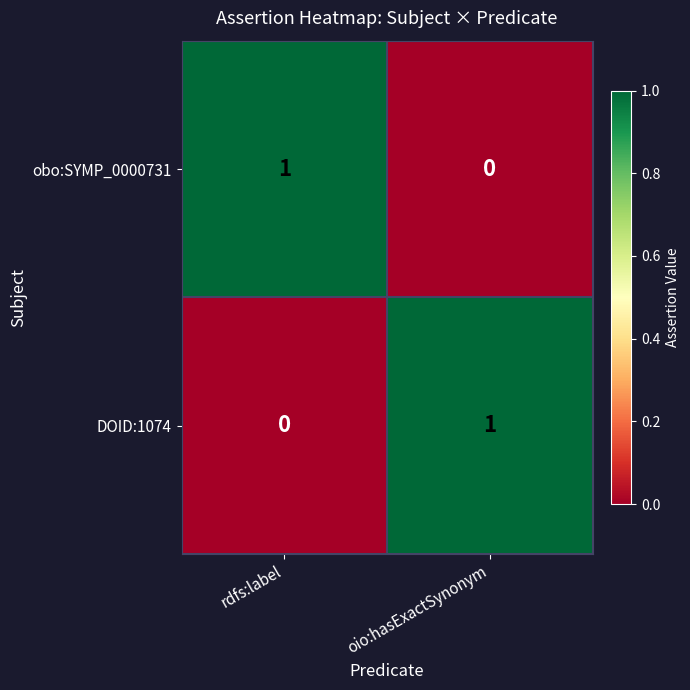

Is the value of obo:SYMP_0000731 at rdfs:label greater than the value of DOID:1074 at rdfs:label?

Yes